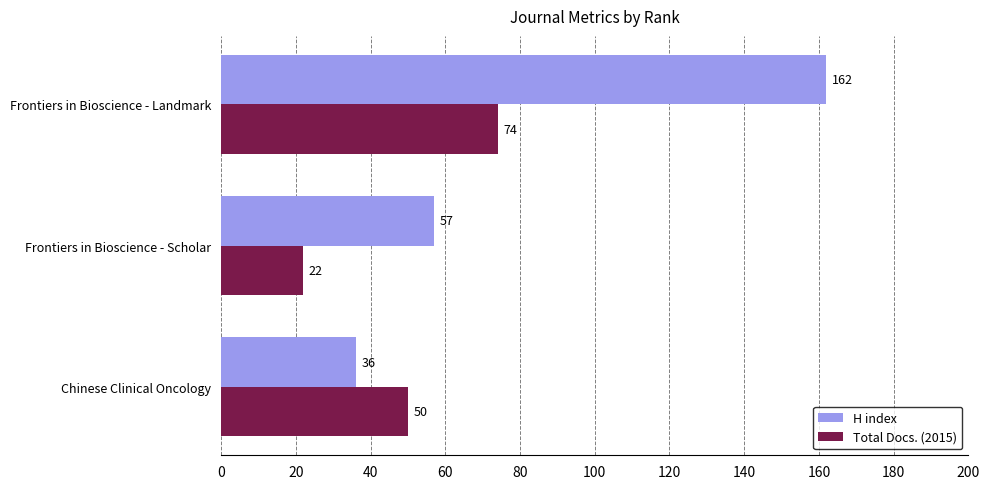

What is the average value of the Total Docs. (2015) series?

49